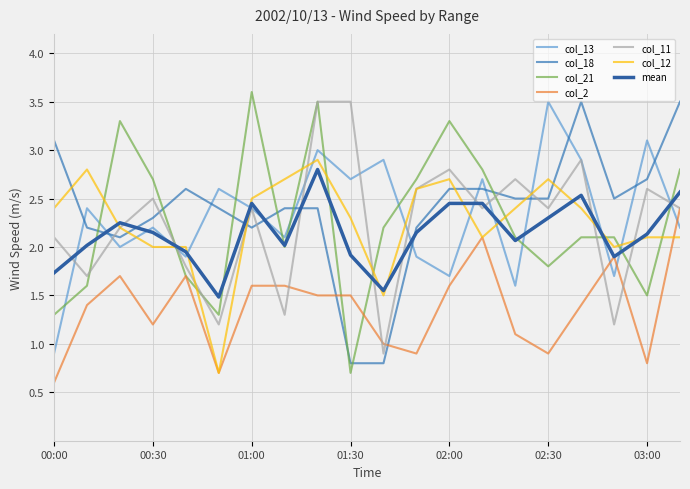

How many distinct data groups are displayed?

7